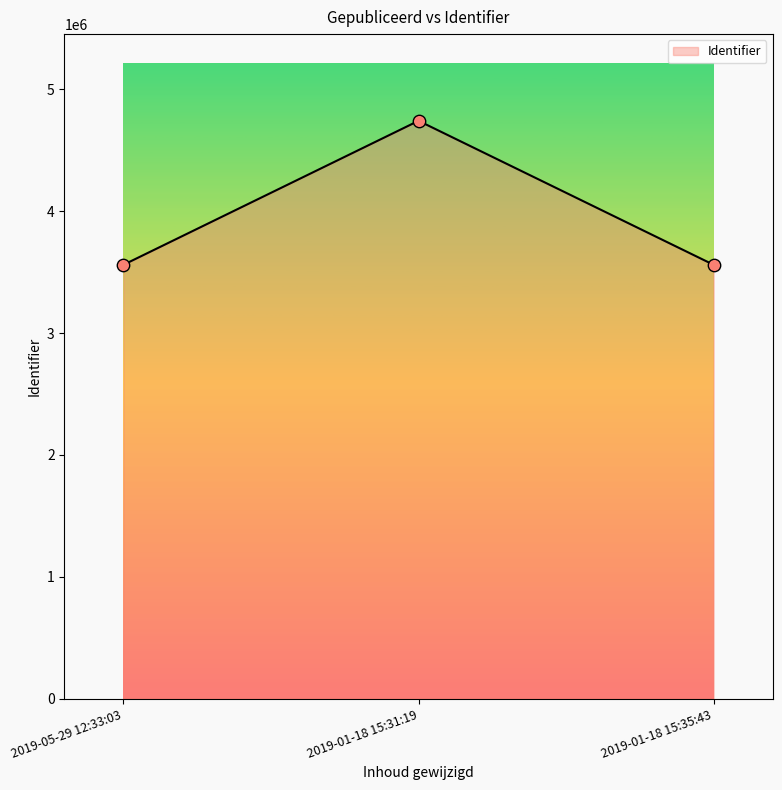

Between 2019-01-18 15:31:19 and 2019-01-18 15:35:43, which is larger?

2019-01-18 15:31:19